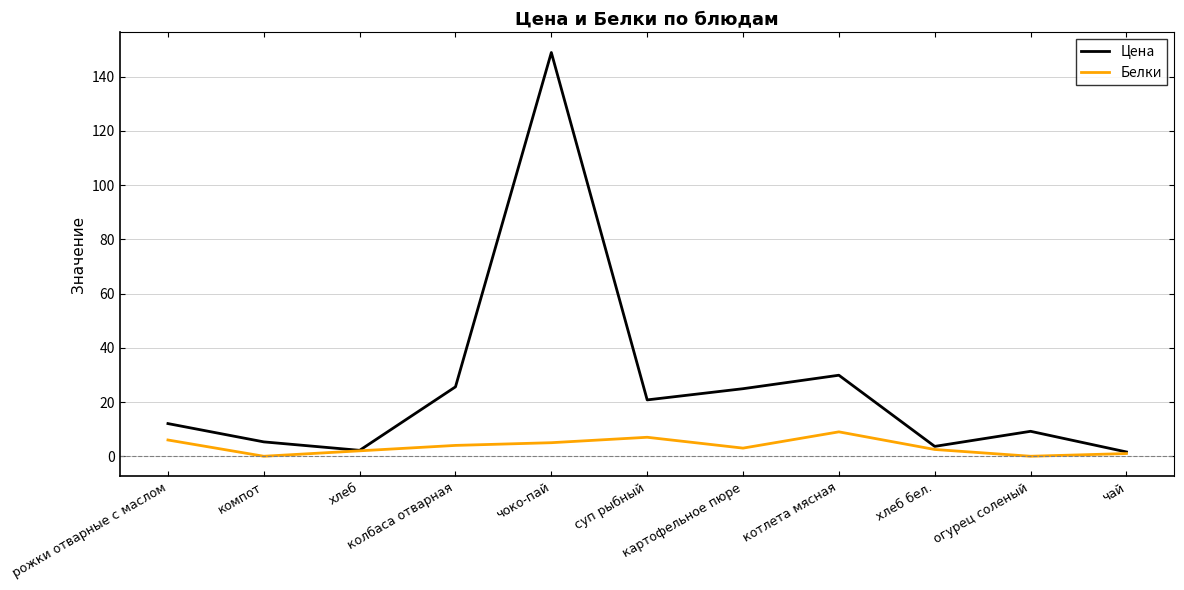

Which series has the widest spread of values?

Цена